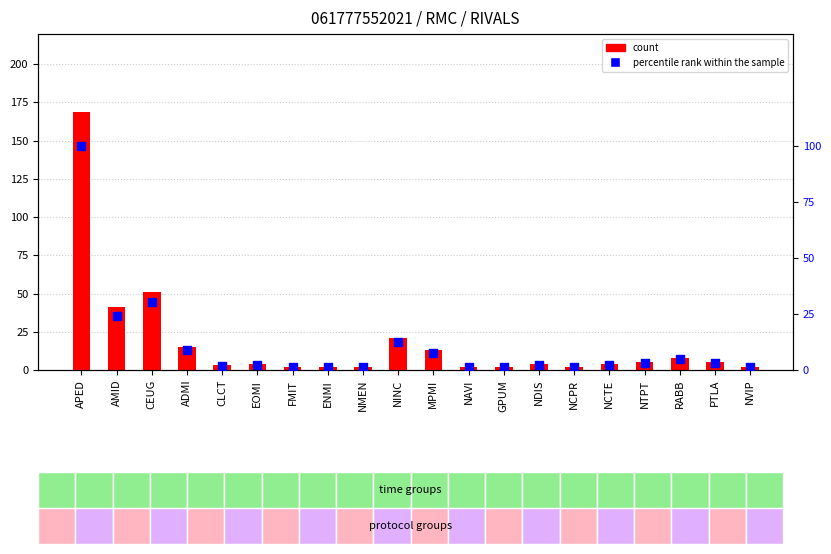

What are all the series names shown in the legend?

count, percentile rank within the sample